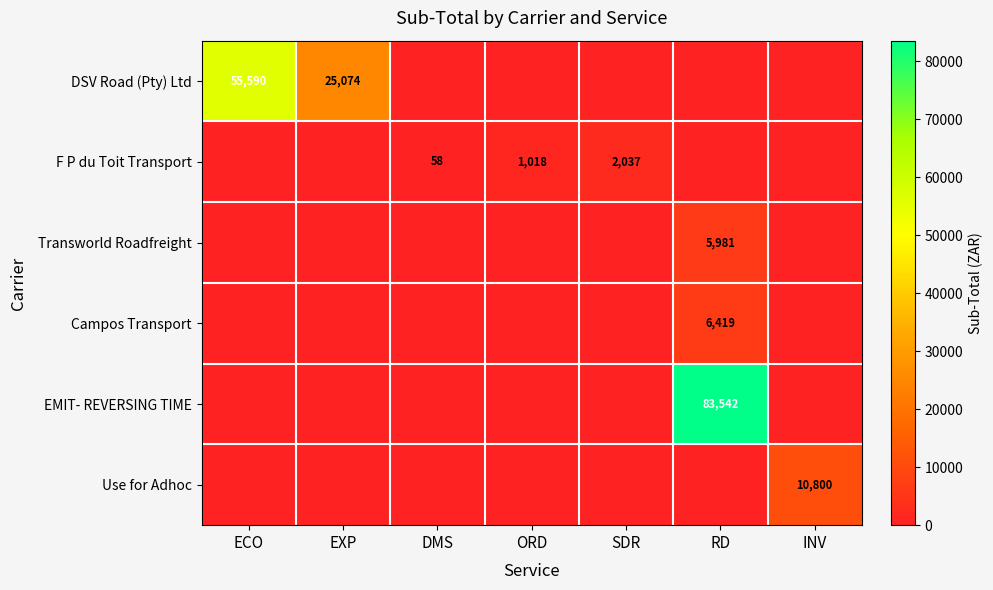

The value of Campos Transport at RD is 3545. True or false?

False